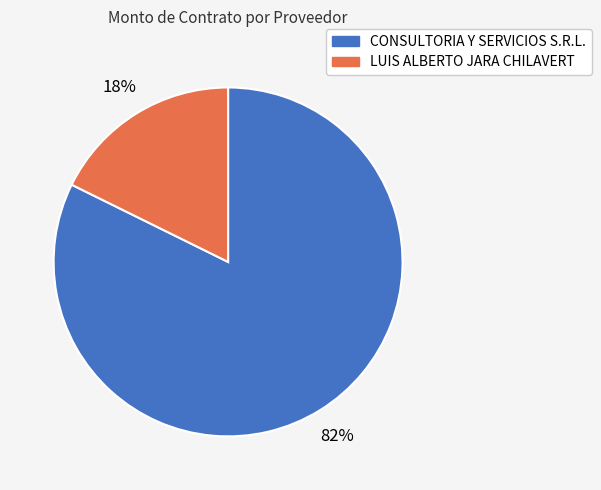

How many slices are in this pie chart?

2